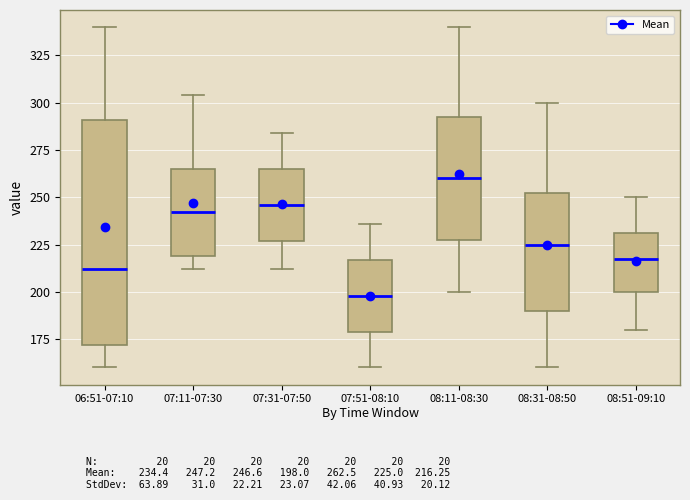

Where is the lower edge of the box for 06:51-07:10 on the y-axis? The values are not printed on the chart, so give them approximately, as read against the axis.

170